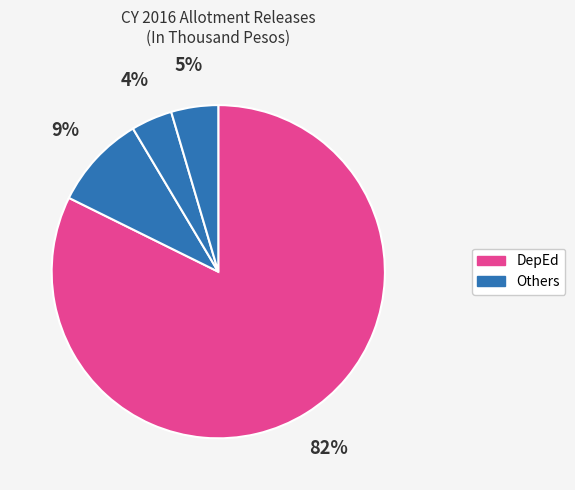

How many slices are in this pie chart?

4